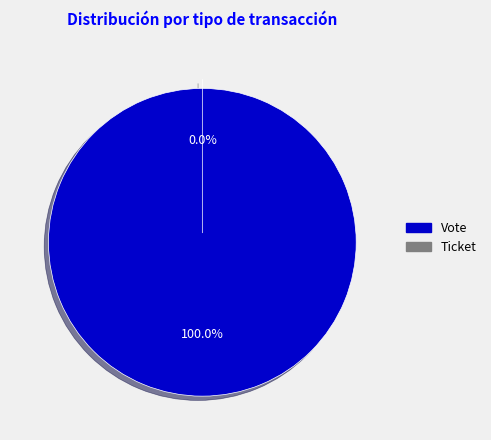

To the nearest percent, what is the difference between the Vote and Ticket slice percentages?

100%